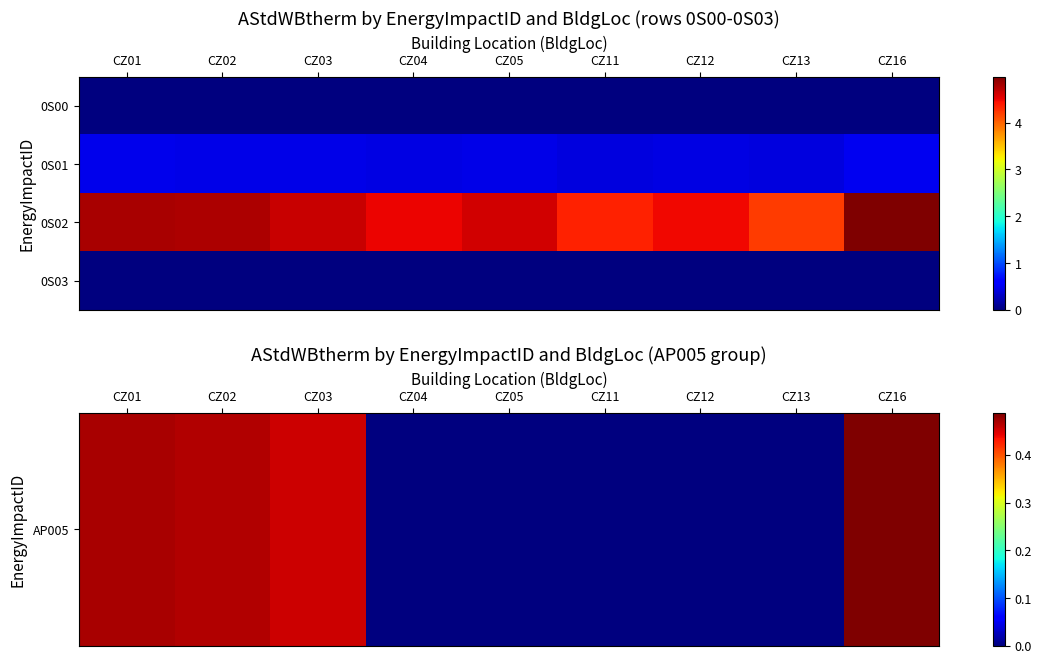

Which series changed the most between CZ04 and CZ11?

0S02